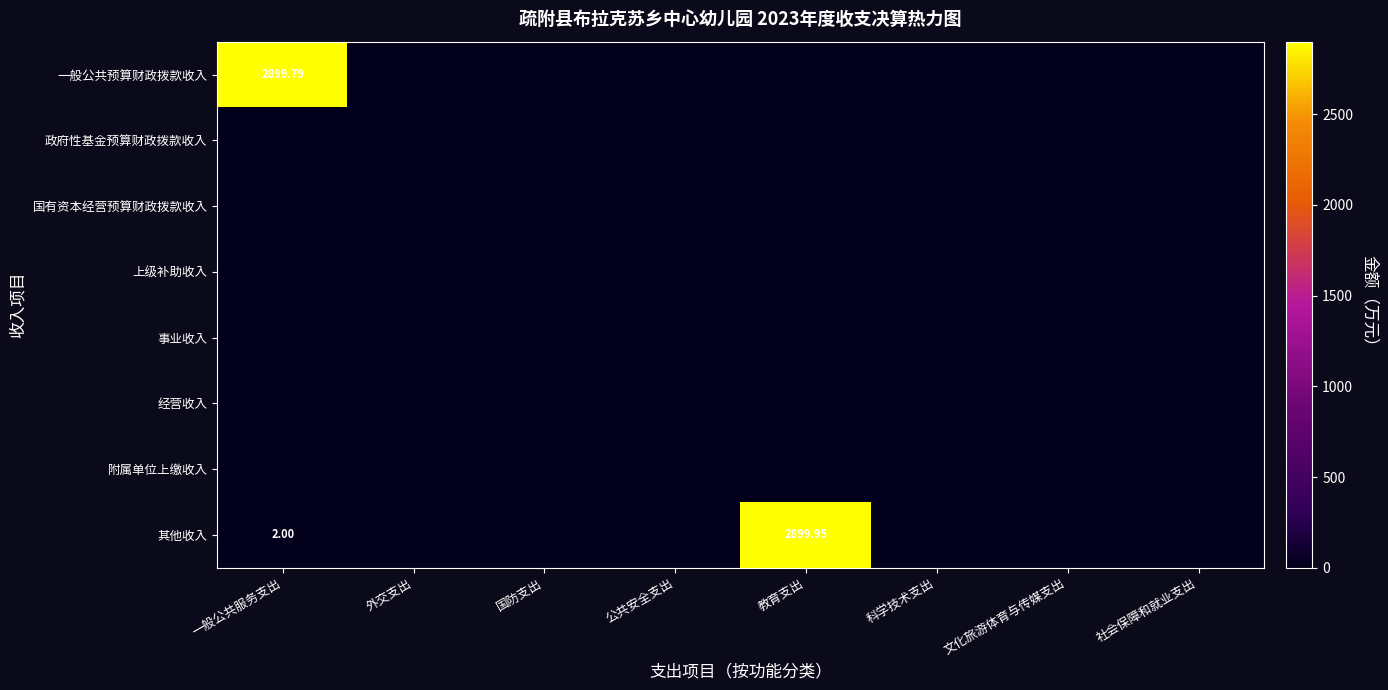

What is the total value across all series at 一般公共服务支出?

2901.8